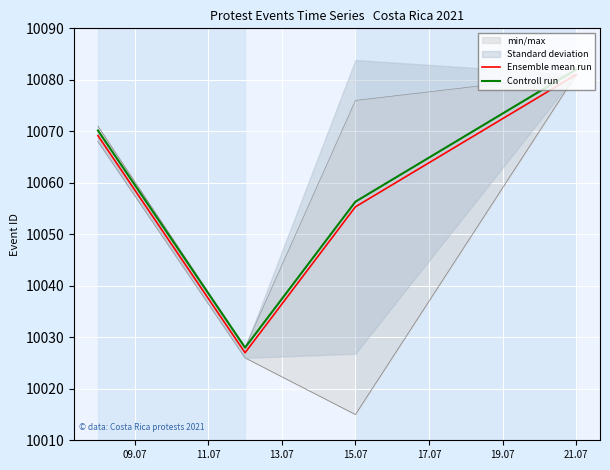

Is it true that Ensemble mean run equals 5061.6 at 21.07?

False